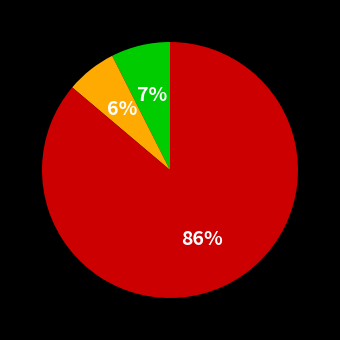

To the nearest percent, what is the average slice percentage?

33%